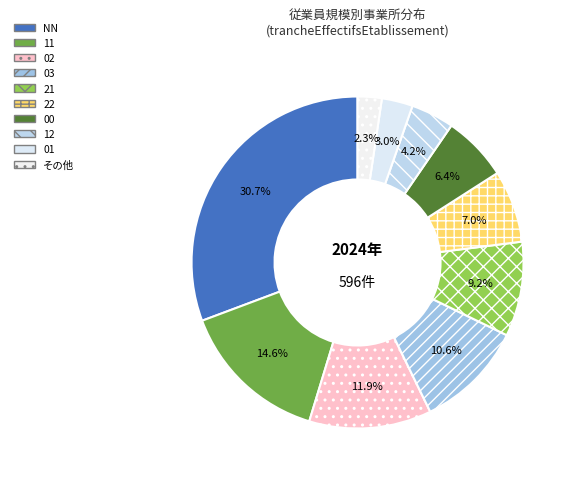

True or false: 03 accounts for 11% of the total.

True